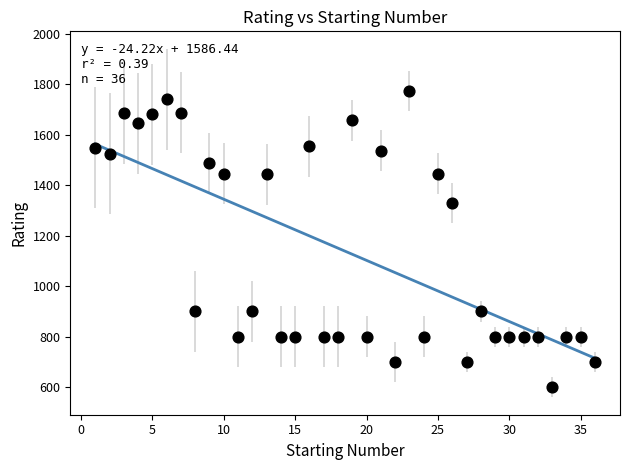

What is the range of X values (max minus min)?

35